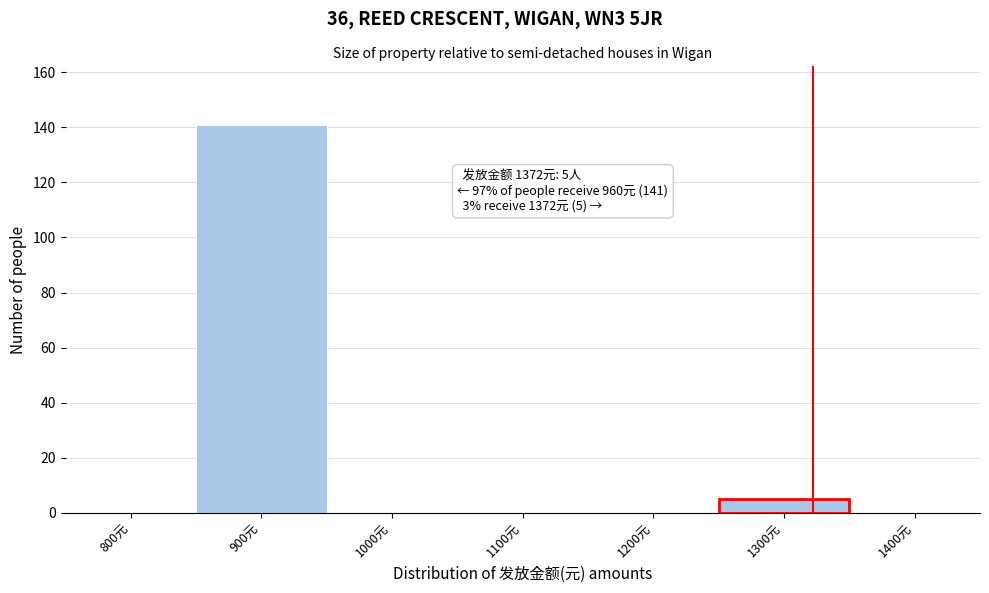

Reading left to right, extract all data points from this chart.

800元=0	900元=141	1000元=0	1100元=0	1200元=0	1300元=5	1400元=0